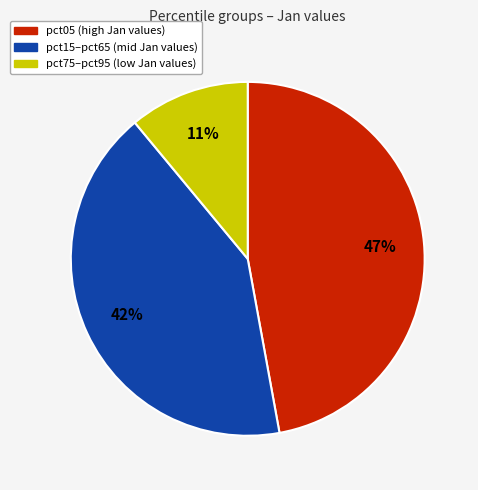

Is there a majority slice in this chart?

No